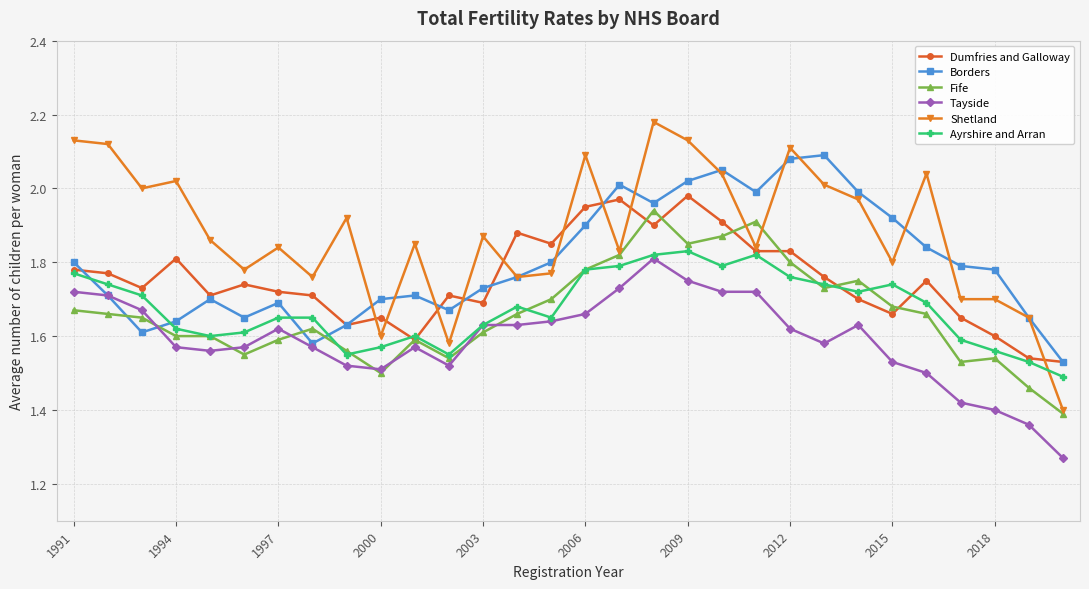

What are all the series names shown in the legend?

Dumfries and Galloway, Borders, Fife, Tayside, Shetland, Ayrshire and Arran